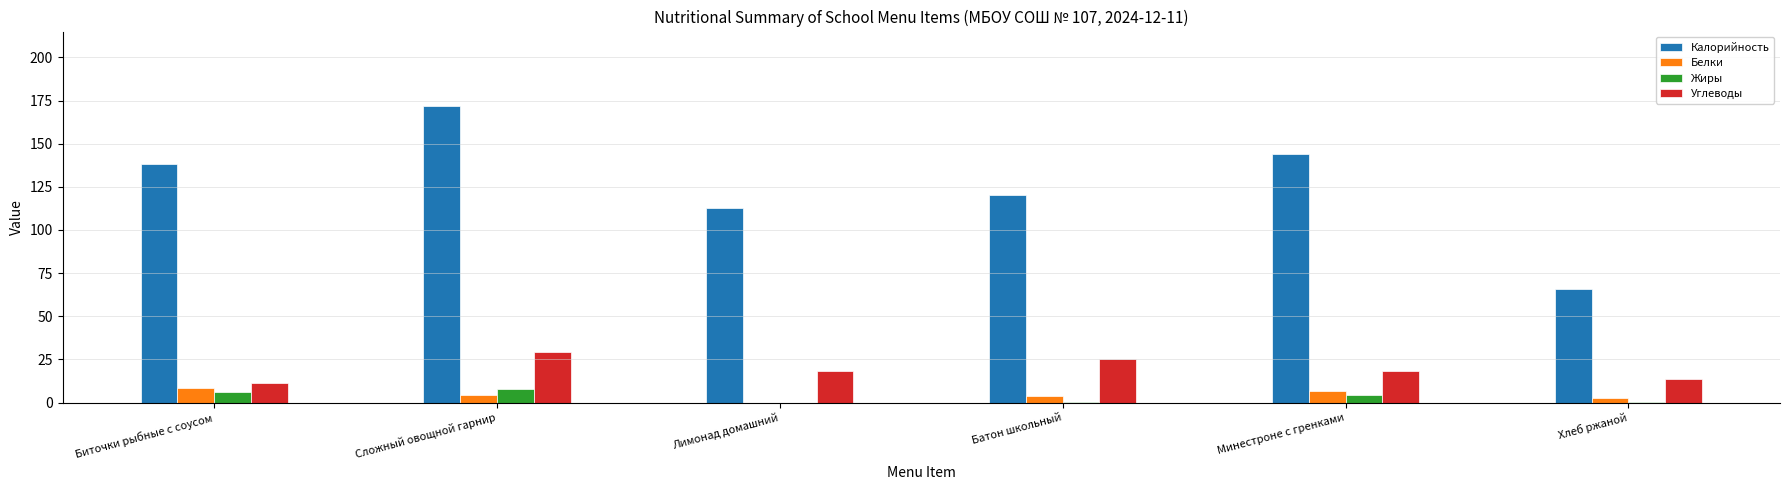

How many distinct data groups are displayed?

4